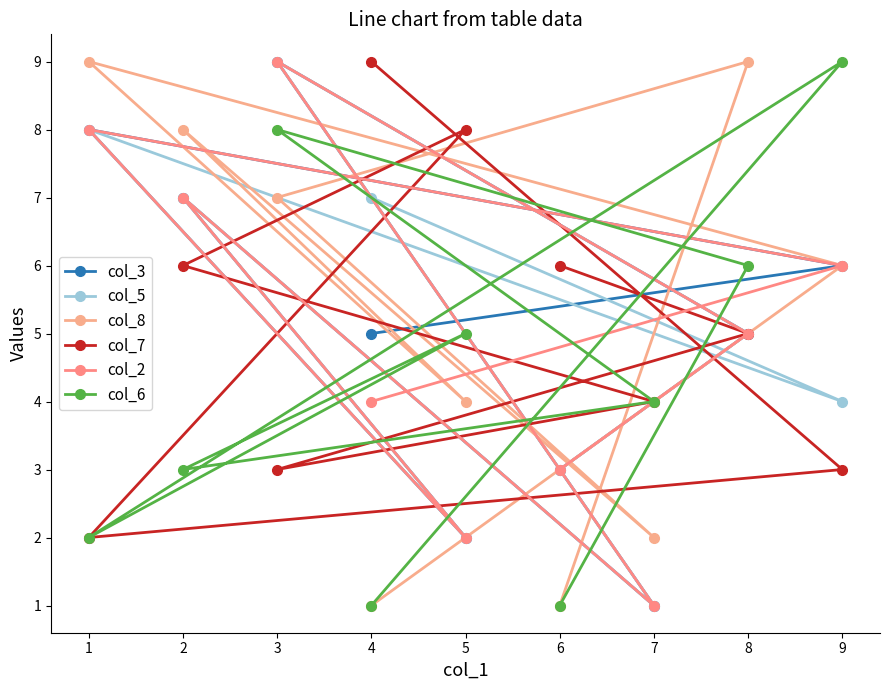

In col_7, how many points are higher than both neighbors (excluding endpoints)?

1